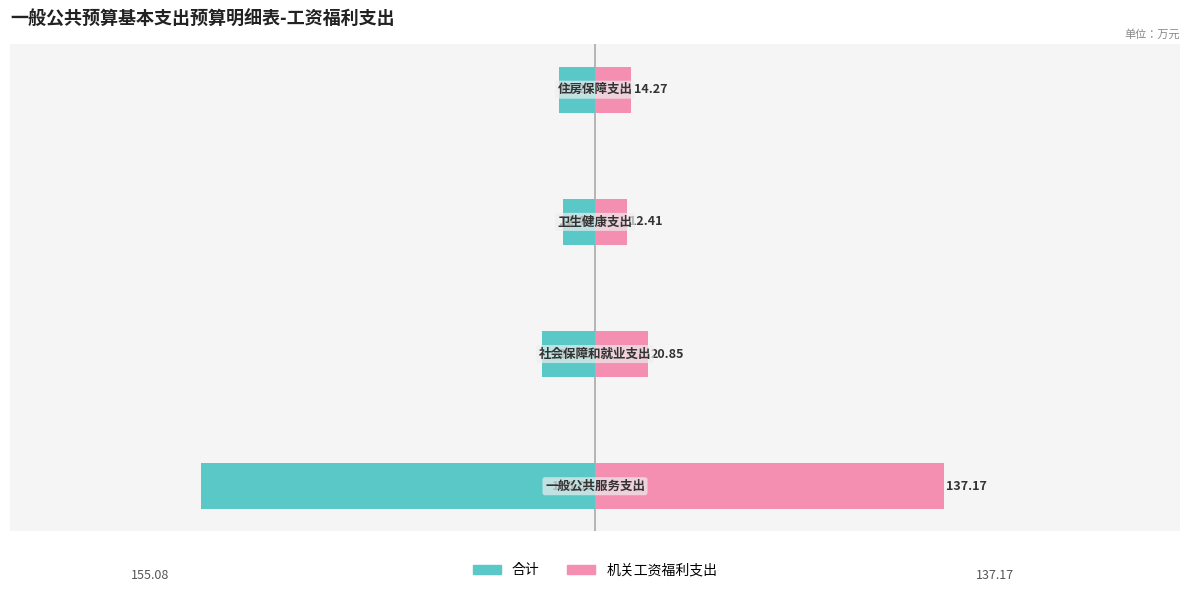

What are all the series names shown in the legend?

合计, 机关工资福利支出